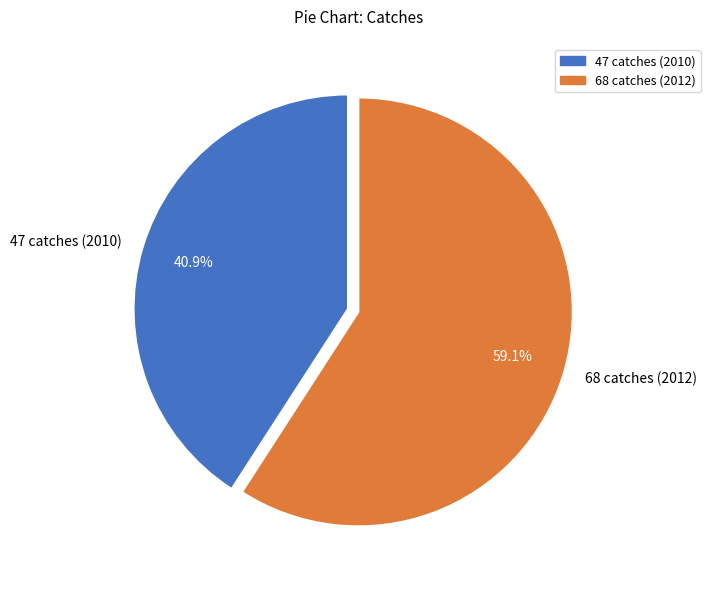

To the nearest percent, what portion does 47 catches (2010) represent?

41%